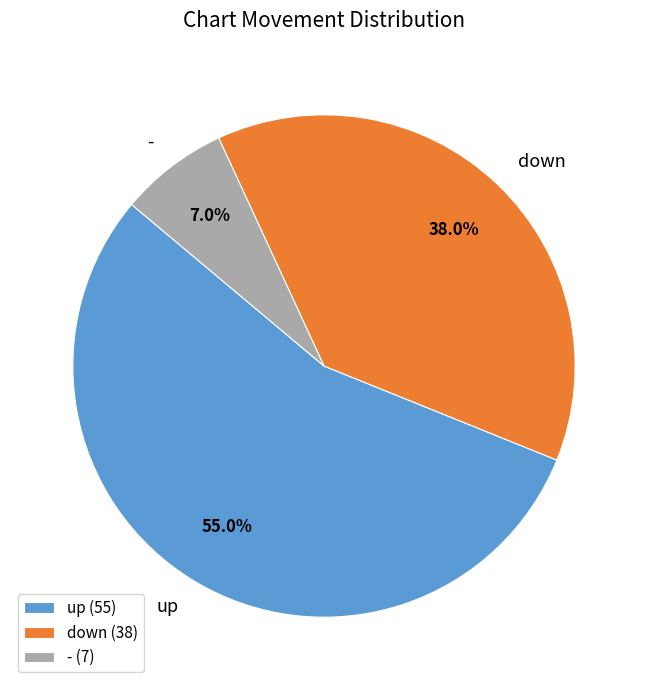

Combined, what portion of the pie is up and -?

62.0%